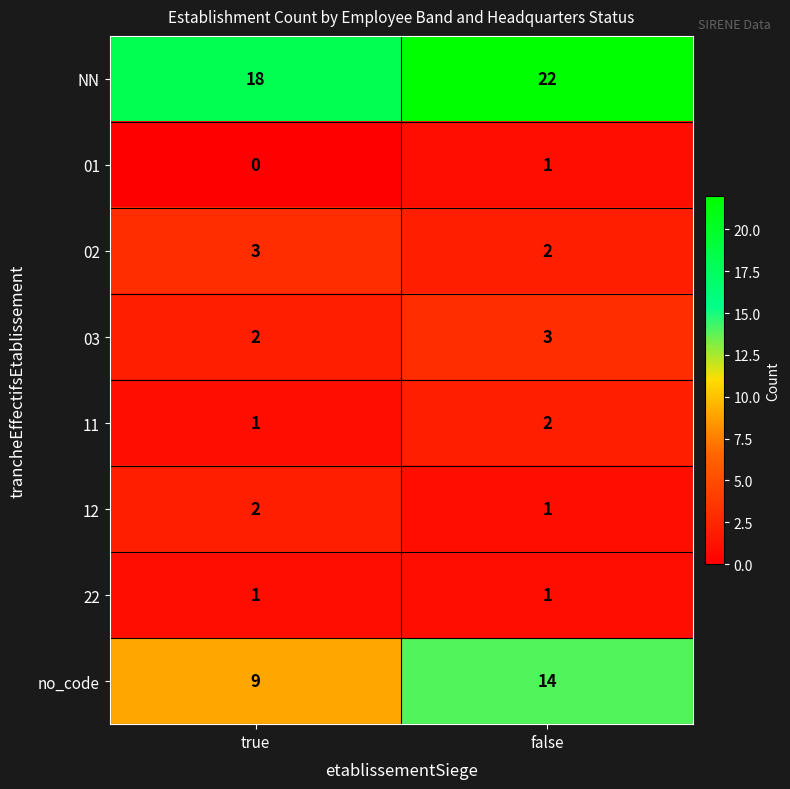

Reading right to left, what are all the values shown in this chart?

NN: 22	18
01: 1	0
02: 2	3
03: 3	2
11: 2	1
12: 1	2
22: 1	1
no_code: 14	9